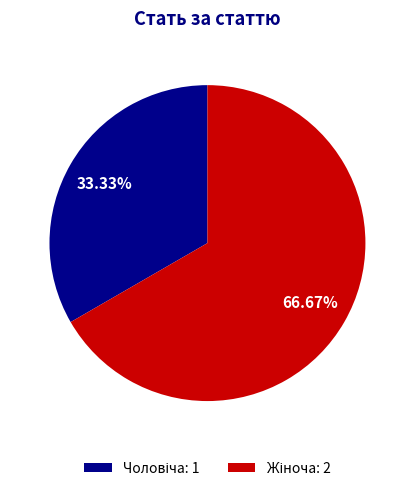

Does any single category account for the majority?

Yes